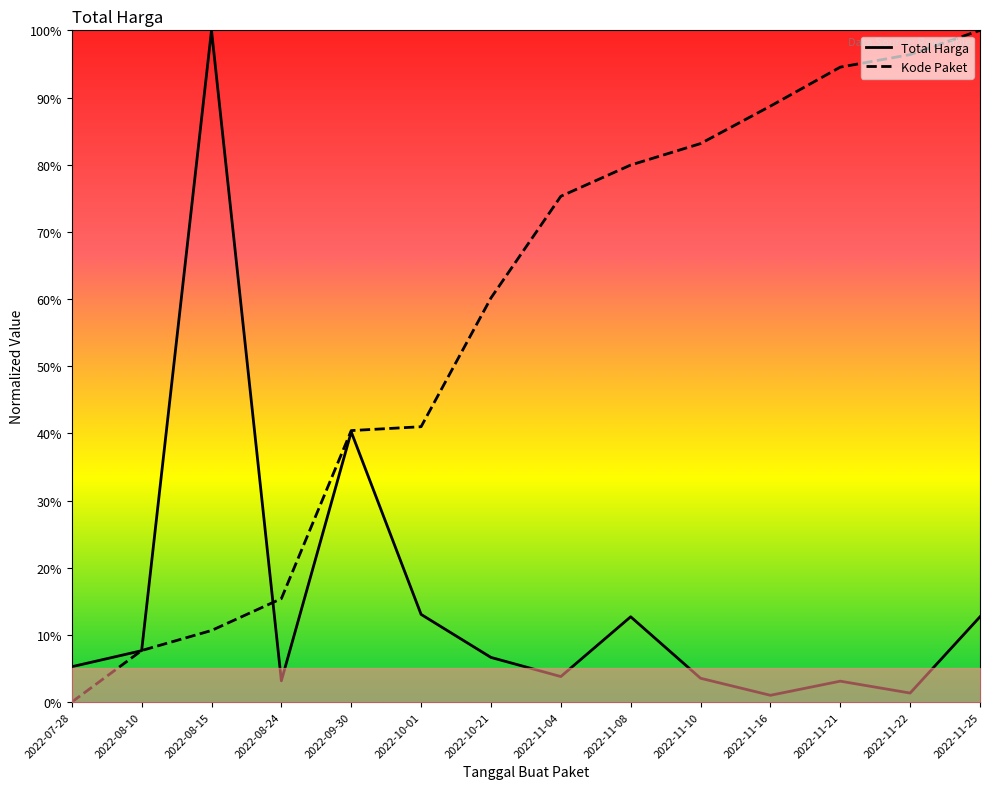

How many intersections are there between Total Harga and Kode Paket?

3